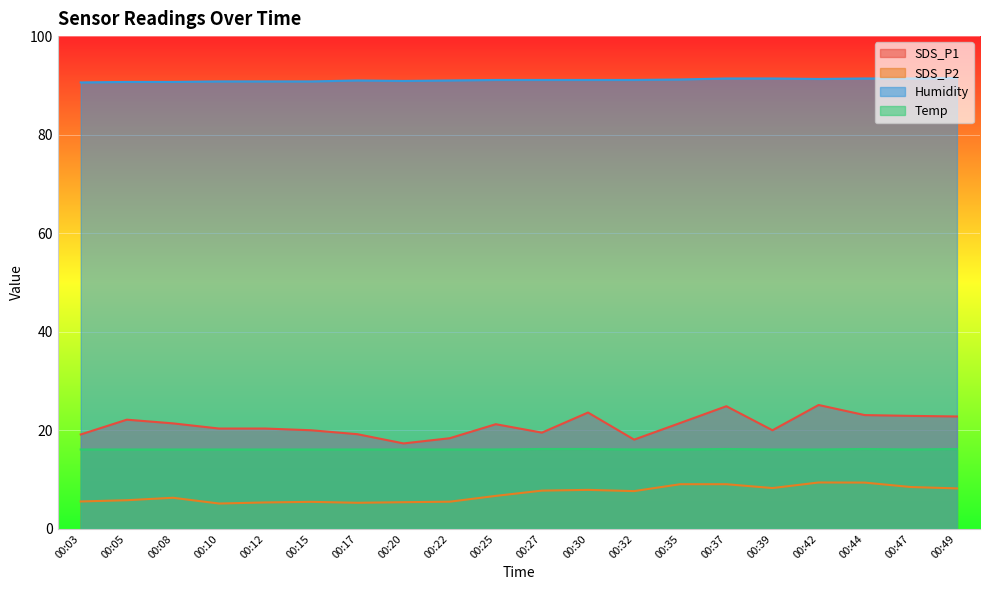

What are all the series names shown in the legend?

SDS_P1, SDS_P2, Humidity, Temp